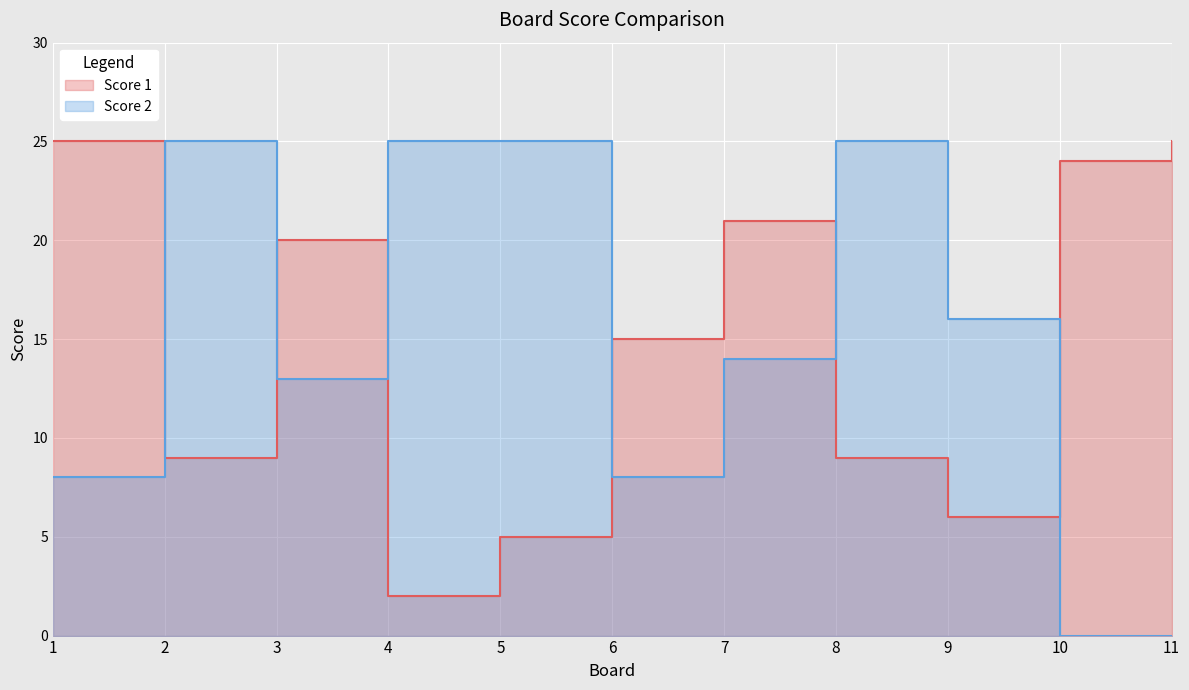

Reading left to right, list all the values displayed in this chart.

Score 1: 1=25	2=9	3=20	4=2	5=5	6=15	7=21	8=9	9=6	10=24	11=25
Score 2: 1=8	2=25	3=13	4=25	5=25	6=8	7=14	8=25	9=16	10=0	11=0